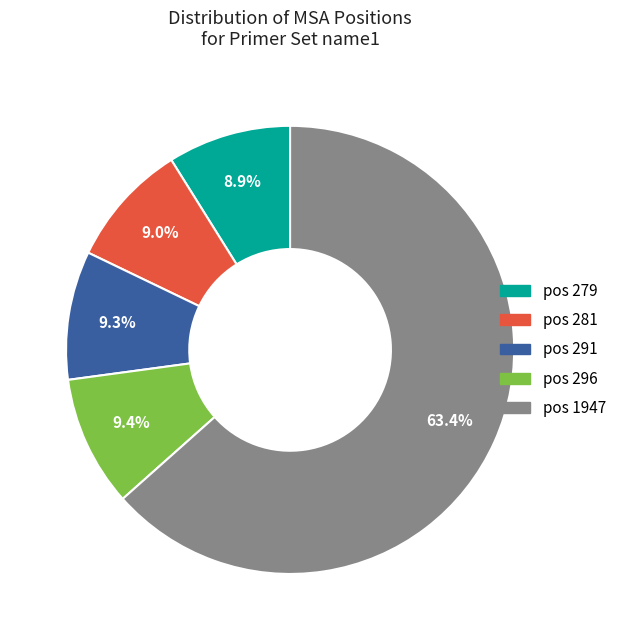

Count the number of slices in the pie.

5